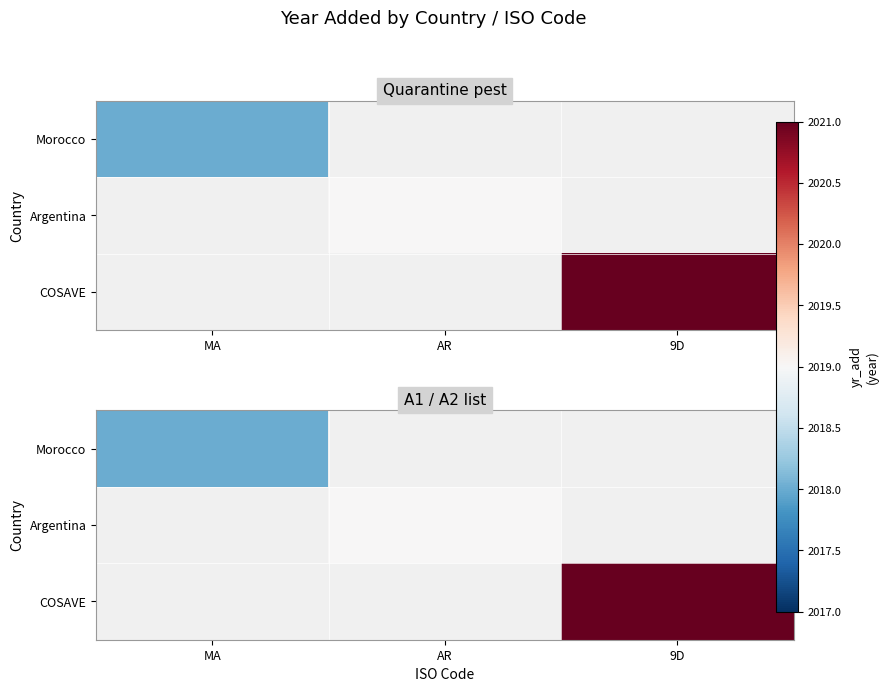

What is the maximum value shown in the chart?

2021.0